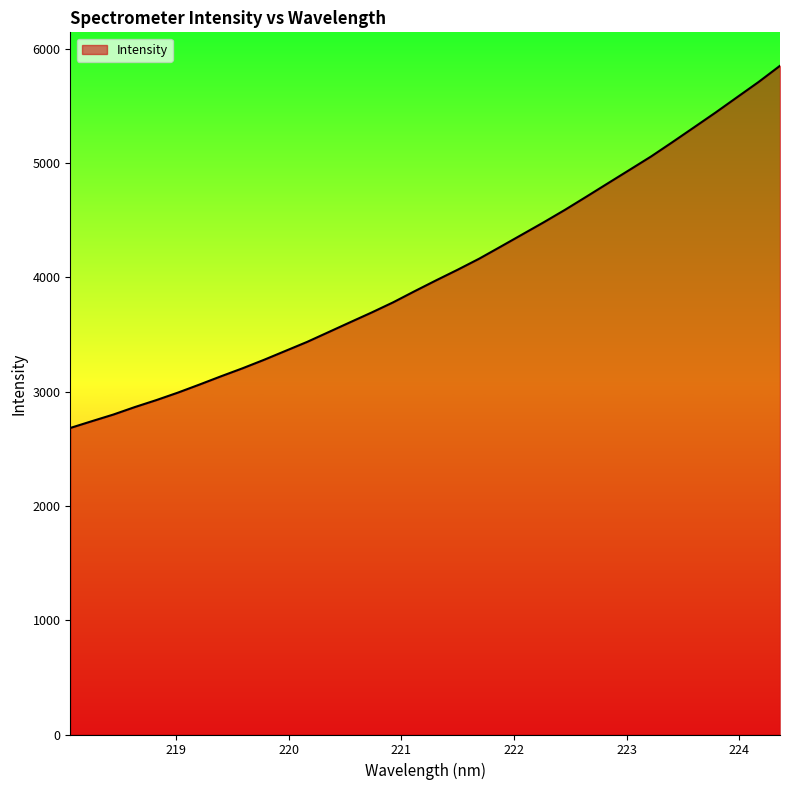

What is the maximum value shown in the chart?

5850.0